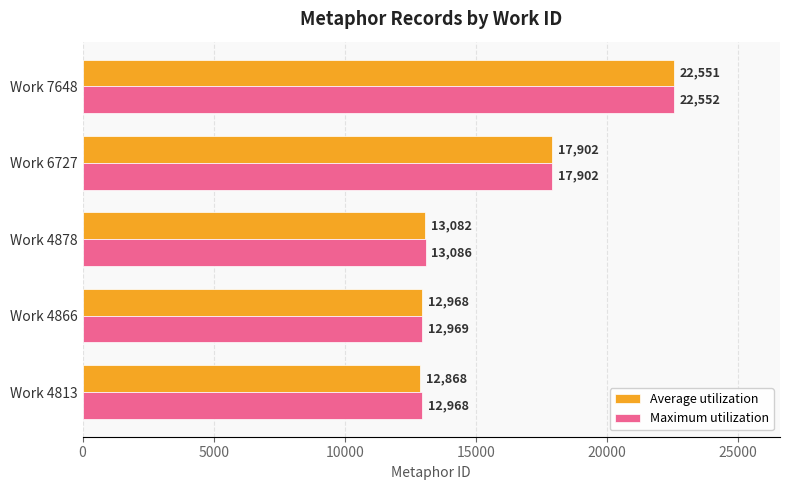

Which series has the largest total across all categories?

Maximum utilization